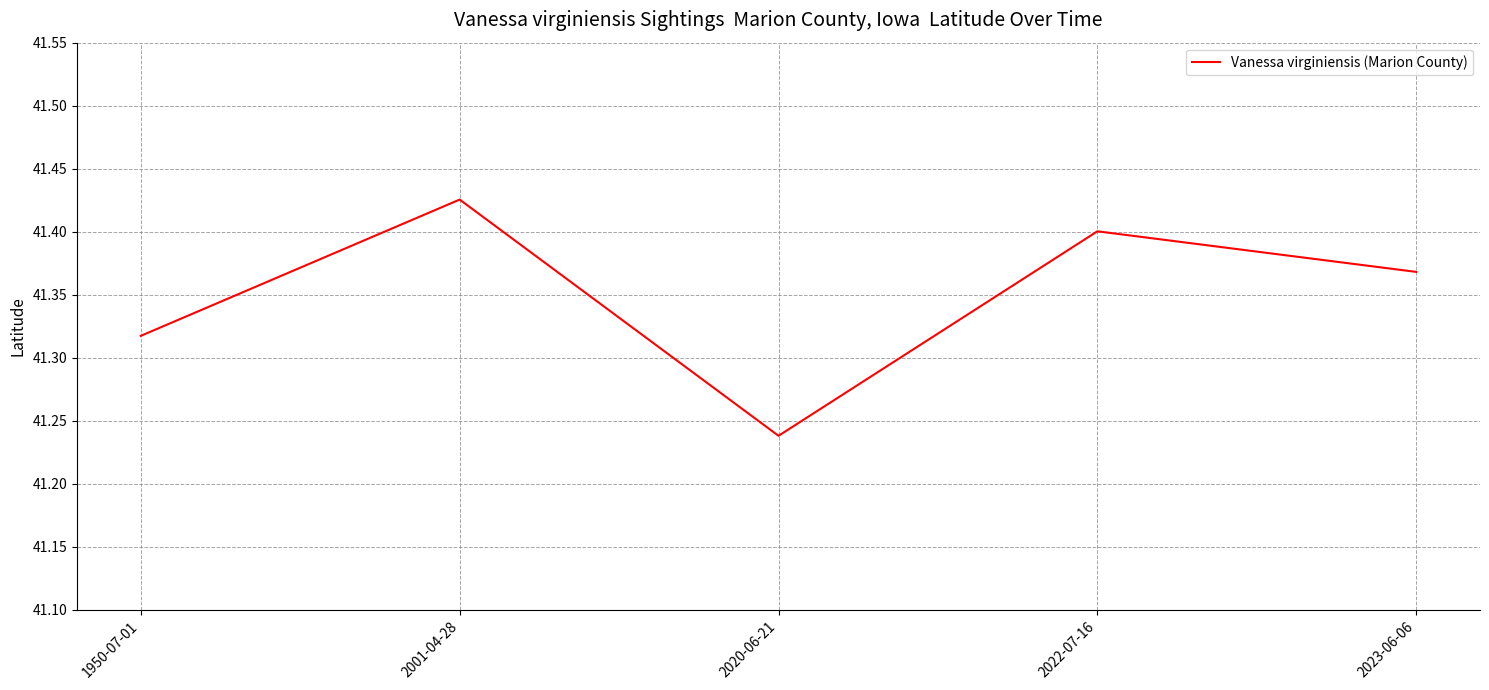

What position from the left is 2001-04-28?

2